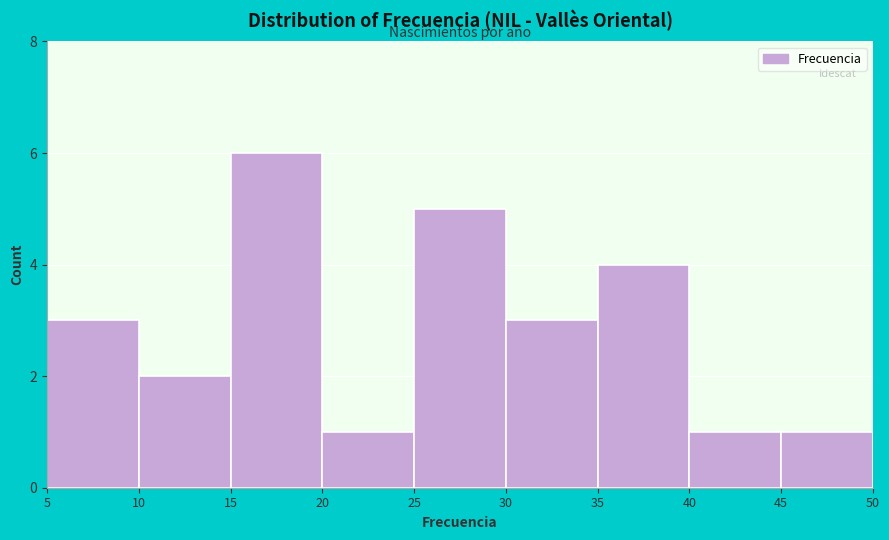

Reading left to right, transcribe this chart: for each bar, give the range it covers on the x-axis and its height. The values are not printed on the chart, so give them approximately, as read against the axis.

5 to 10: 3
10 to 15: 2
15 to 20: 6
20 to 25: 1
25 to 30: 5
30 to 35: 3
35 to 40: 4
40 to 45: 1
45 to 50: 1